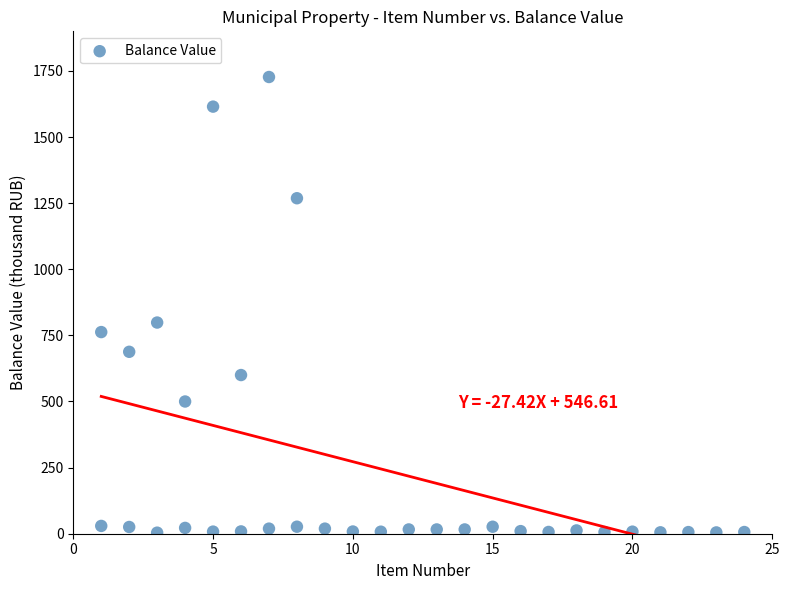

What Y value in the scatter plot is closest to 865?

798.5